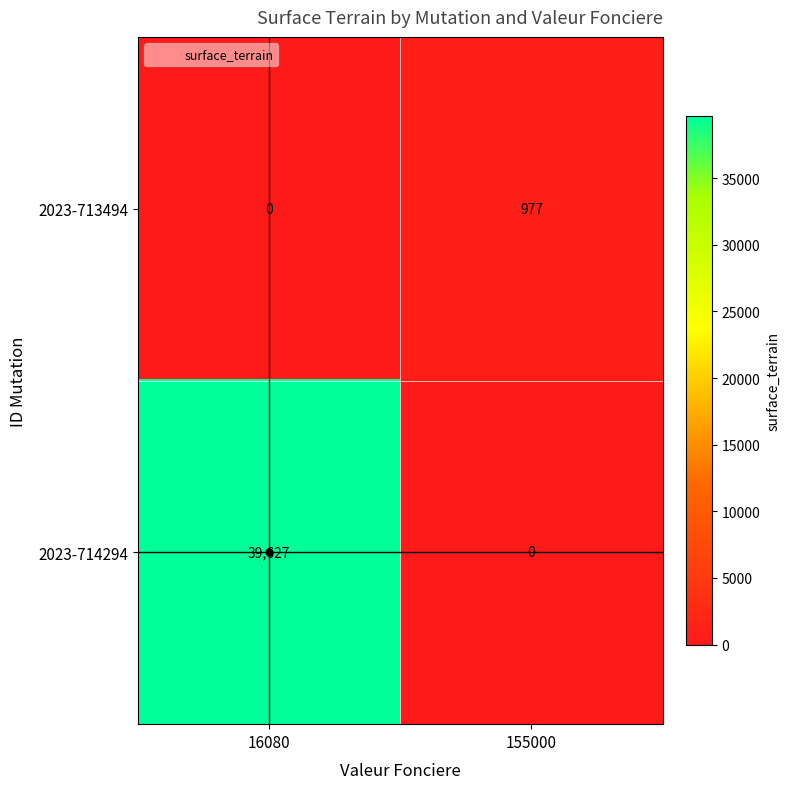

What is the maximum value for 2023-714294?

39627